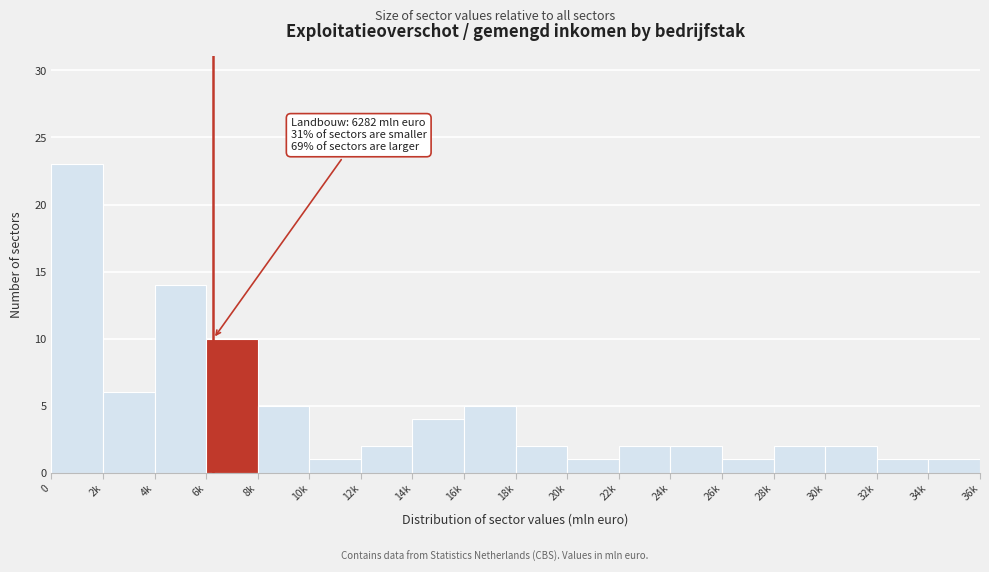

Reading right to left, transcribe all the data shown in this chart.

1	1	2	2	1	2	2	1	2	5	4	2	1	5	10	14	6	23